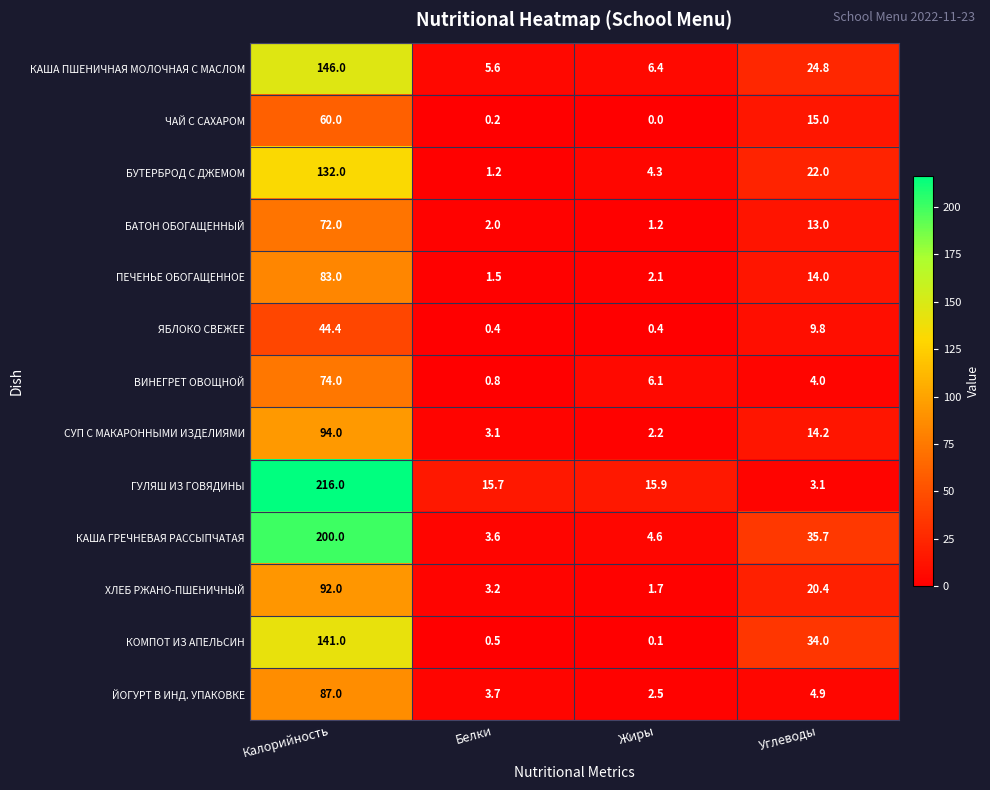

Which series has the largest total across all categories?

ГУЛЯШ ИЗ ГОВЯДИНЫ